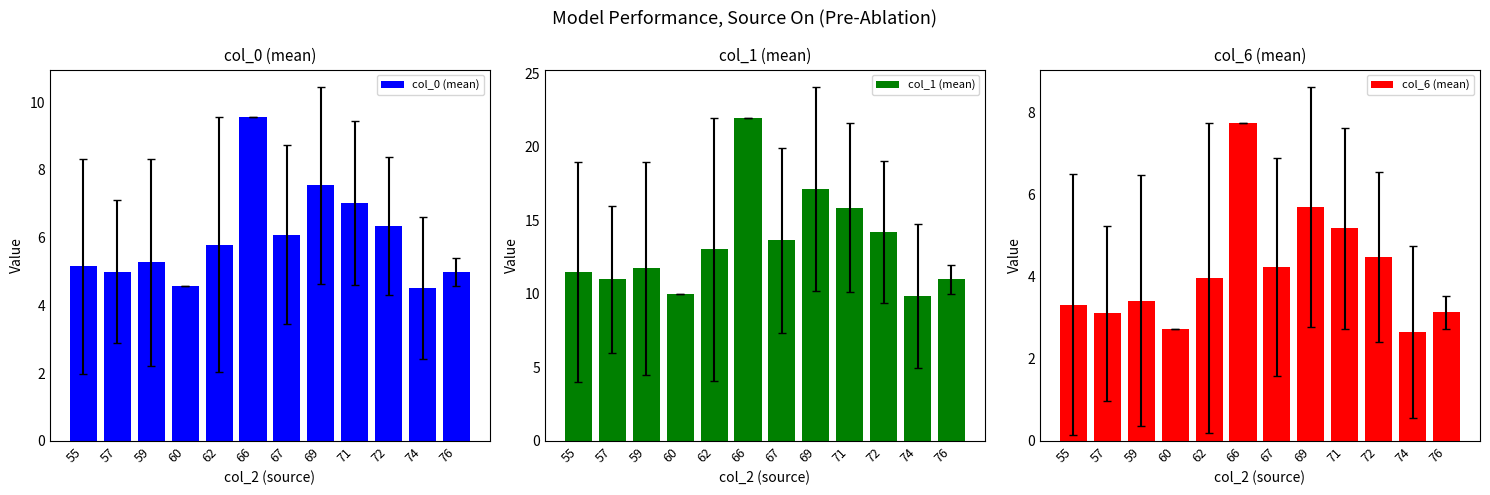

What is the spread (max minus min) of values at 71?

10.7